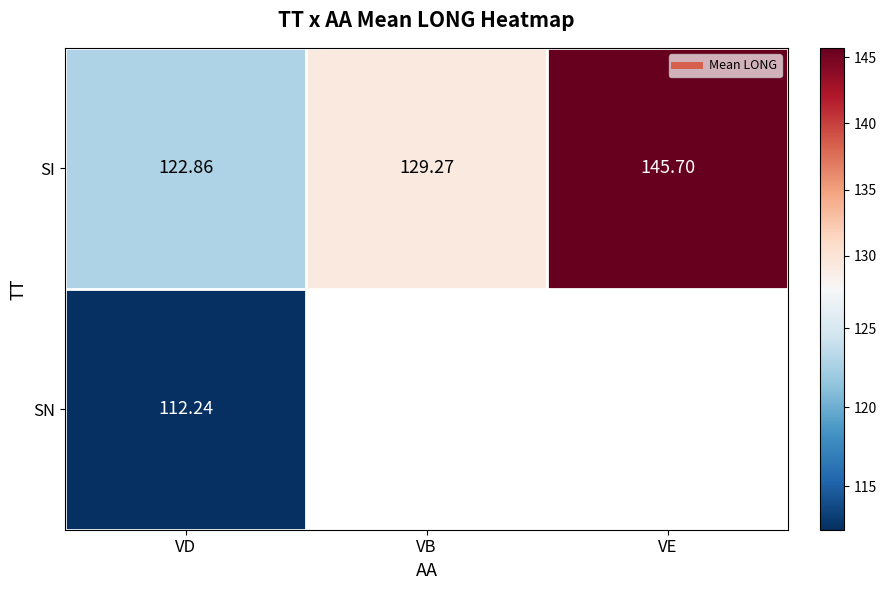

How many distinct data groups are displayed?

2